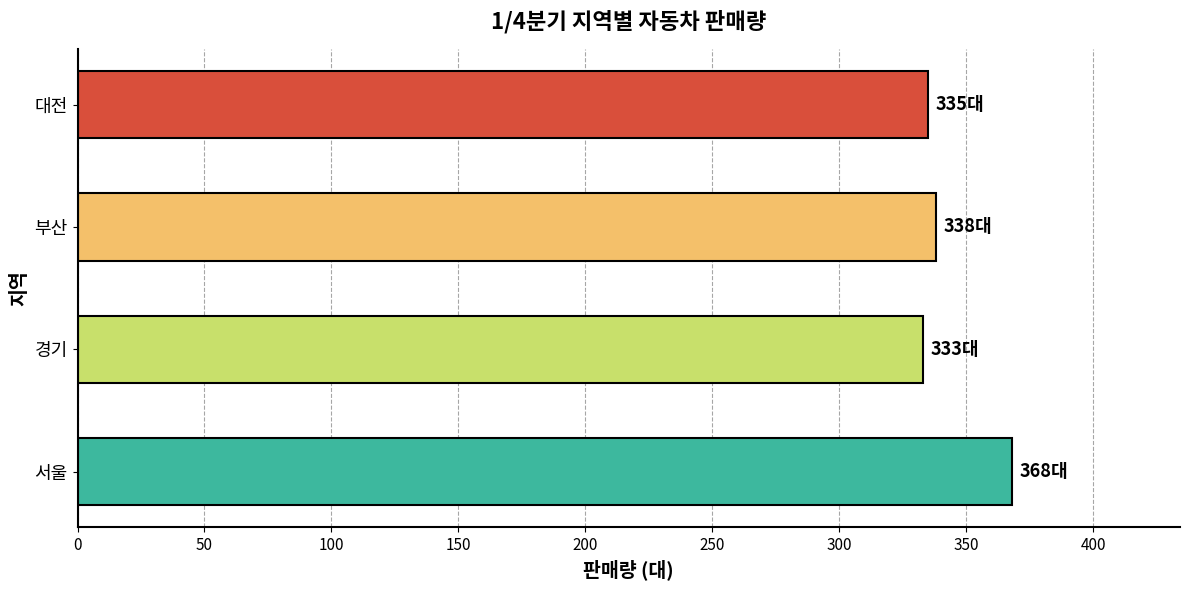

How many data points are less than 338?

2